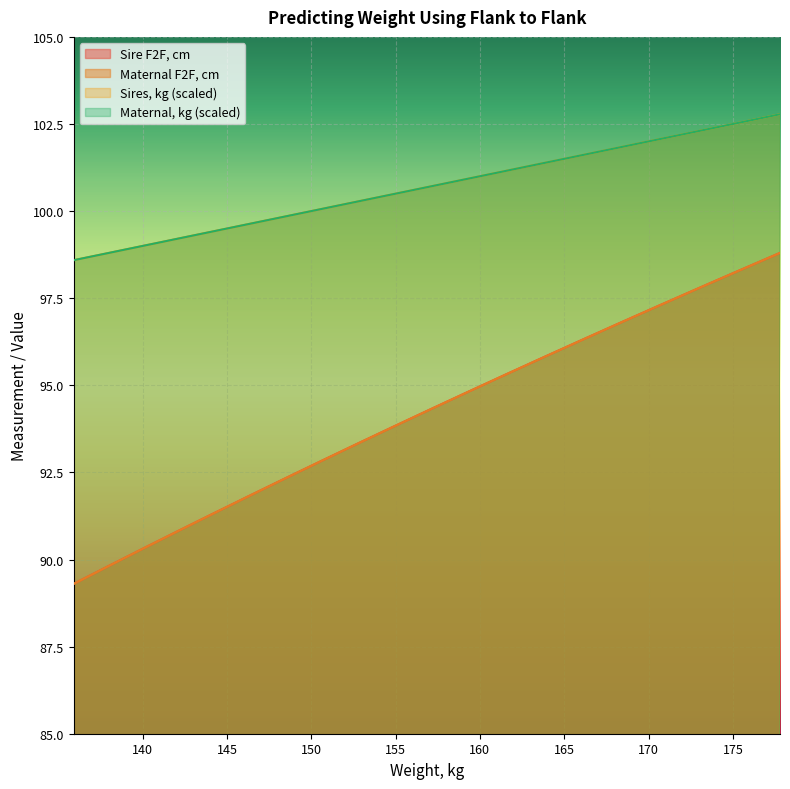

How many series are shown in this chart?

4